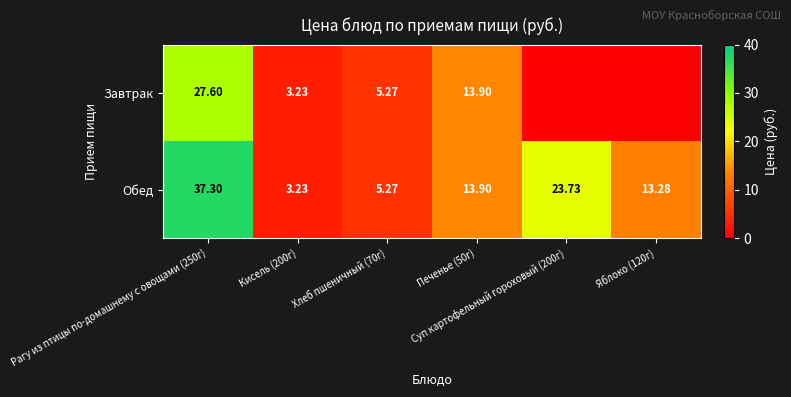

The Обед series shows 3.2 at Кисель (200г). True or false?

True